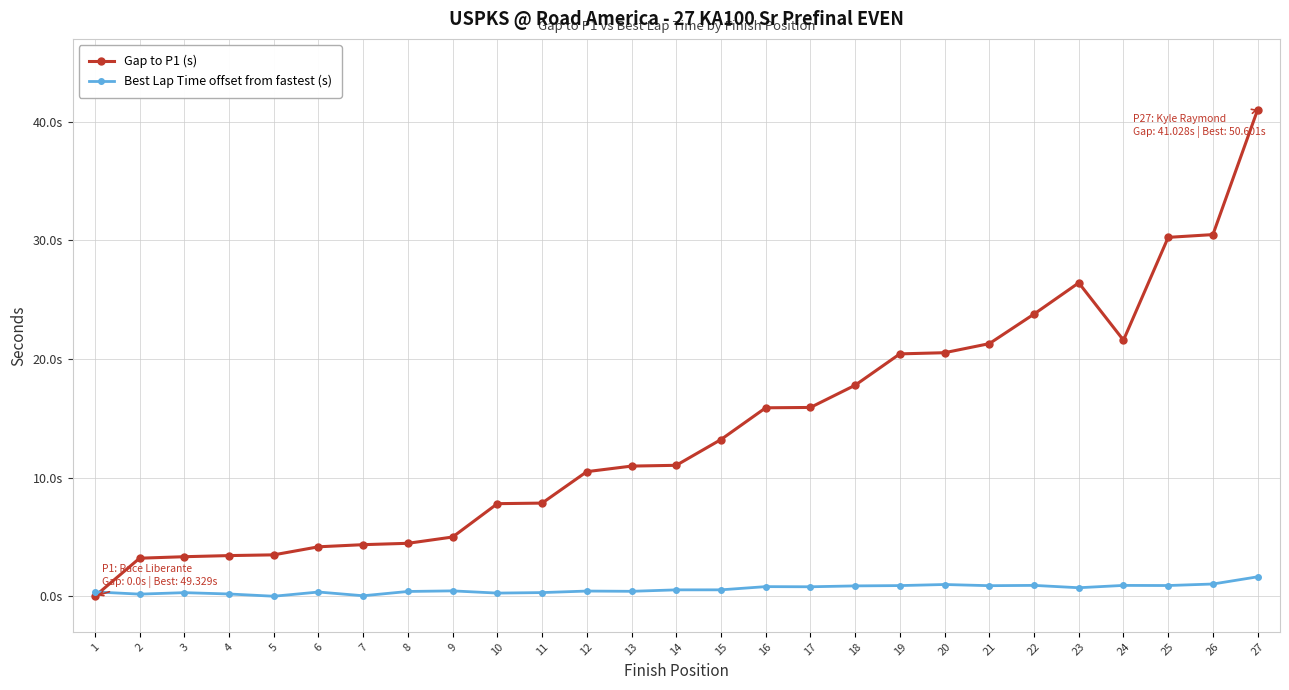

Where do Gap to P1 (s) and Best Lap Time offset from fastest (s) first cross each other?

1 and 2